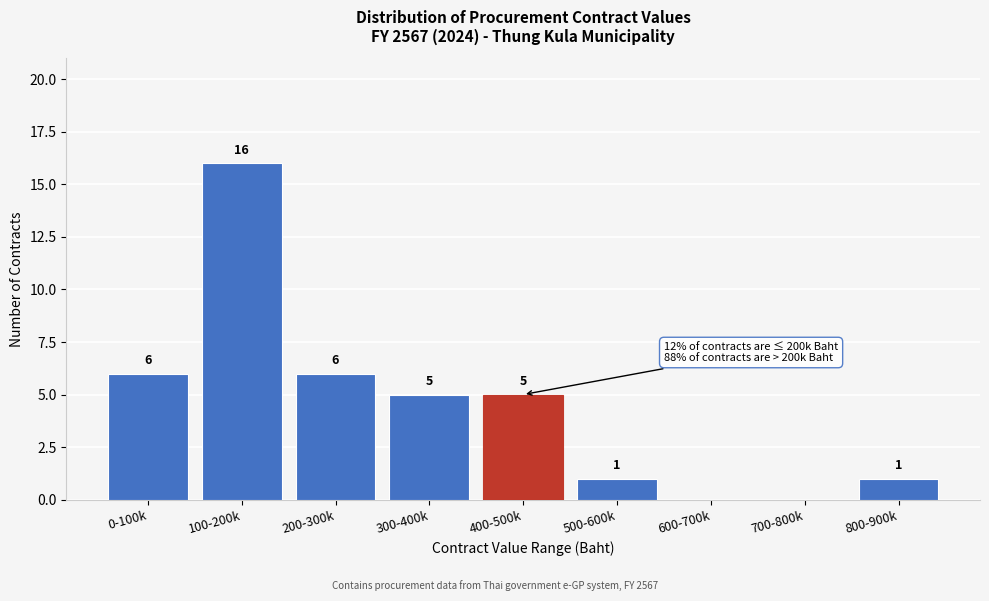

Reading left to right, transcribe all the data shown in this chart.

0-100k=6	100-200k=16	200-300k=6	300-400k=5	400-500k=5	500-600k=1	600-700k=0	700-800k=0	800-900k=1